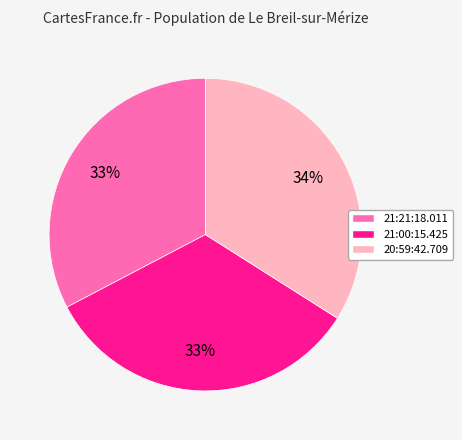

To the nearest percent, what is the combined percentage of 21:00:15.425 and 20:59:42.709?

67%